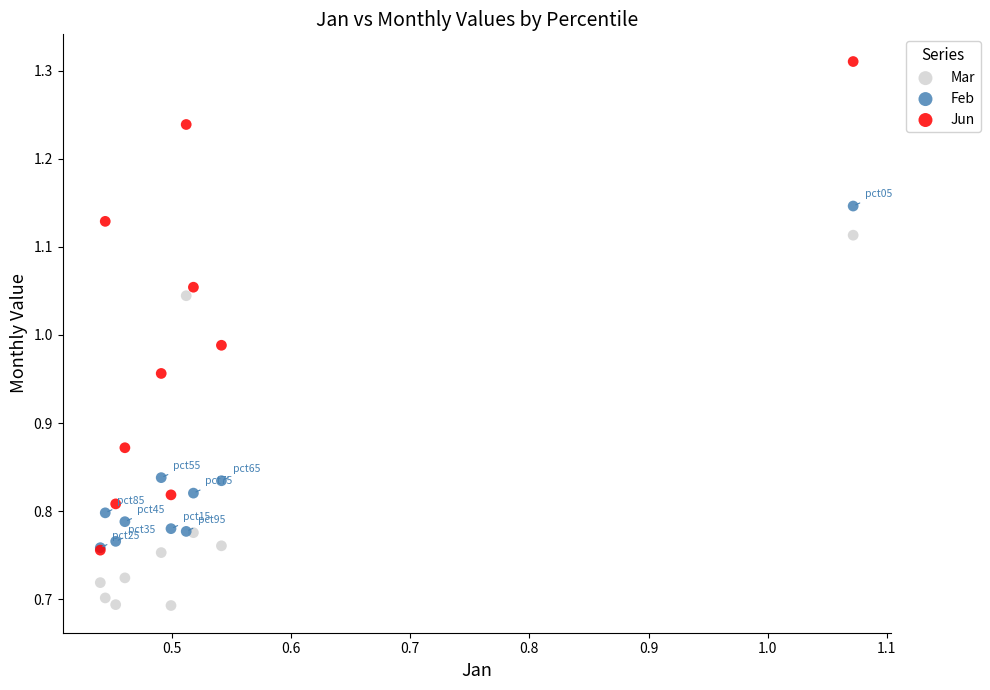

What are all the series names shown in the legend?

Mar, Feb, Jun